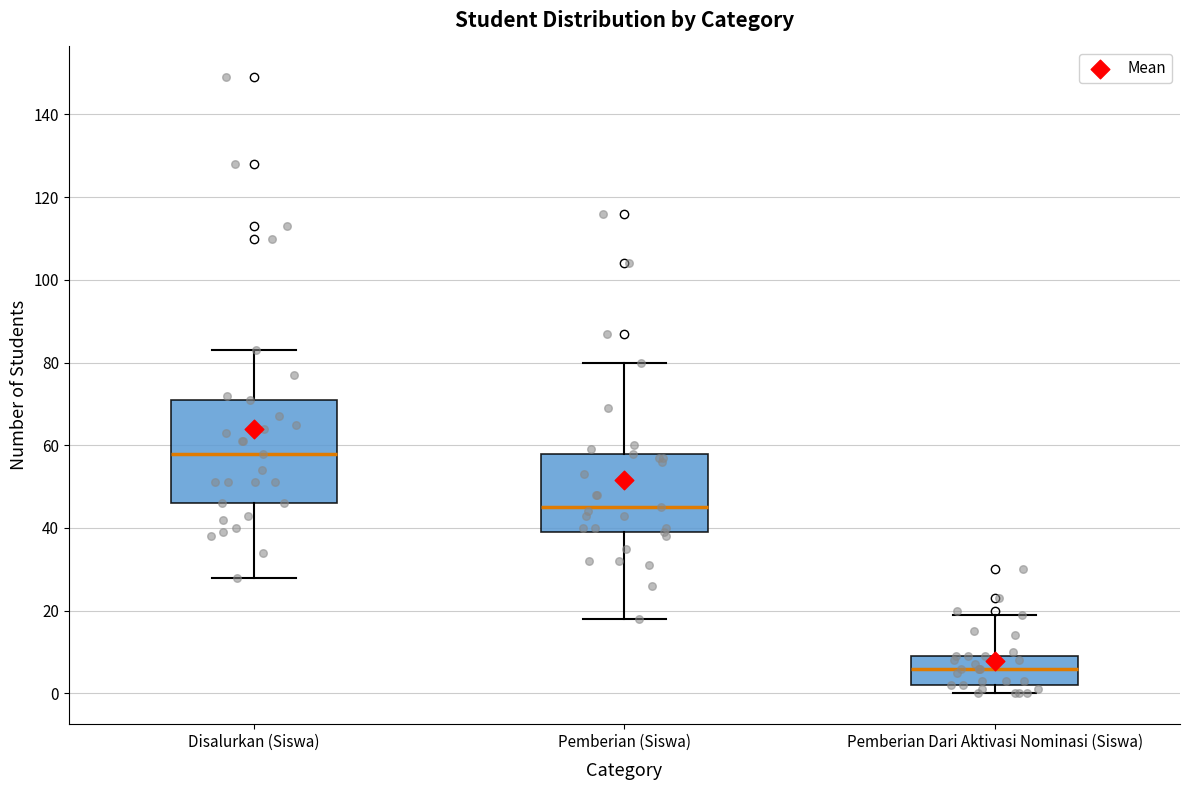

Which box's median line is the highest?

Disalurkan (Siswa)